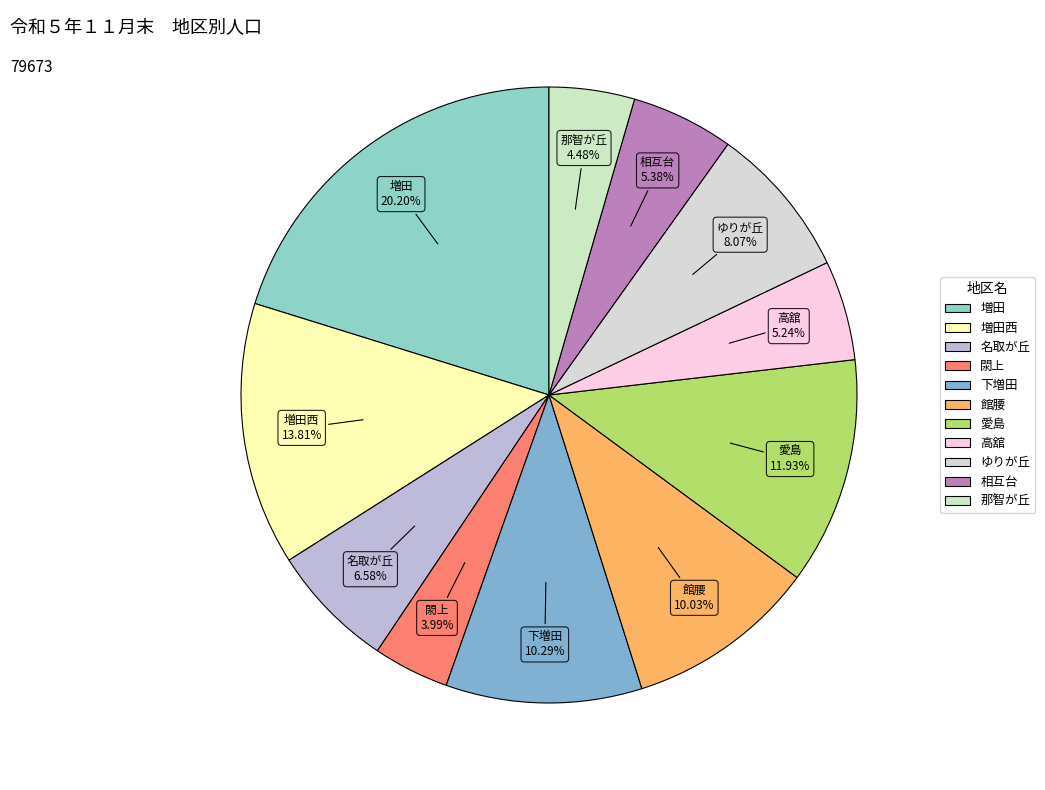

What is the ratio of the value at 那智が丘 to the value at 館腰?

0.4